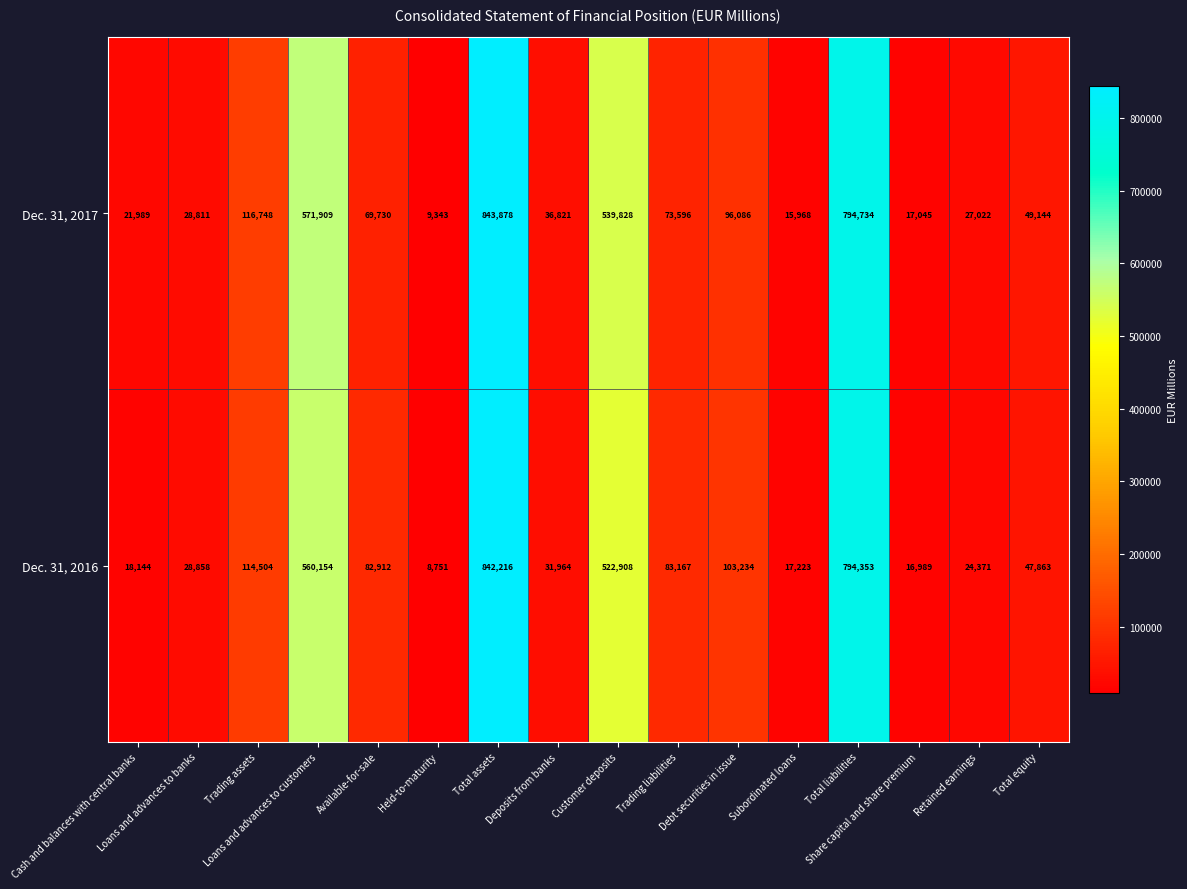

What is the lowest value of the Dec. 31, 2017 series?

9343